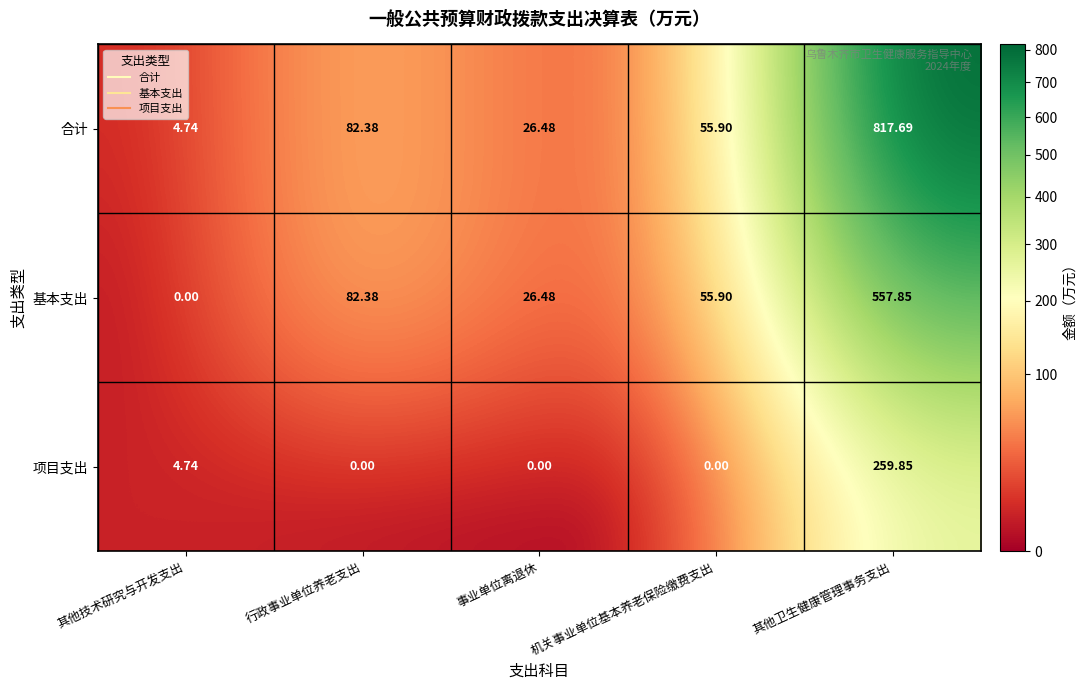

Which category has the lowest value in the 合计 series?

其他技术研究与开发支出